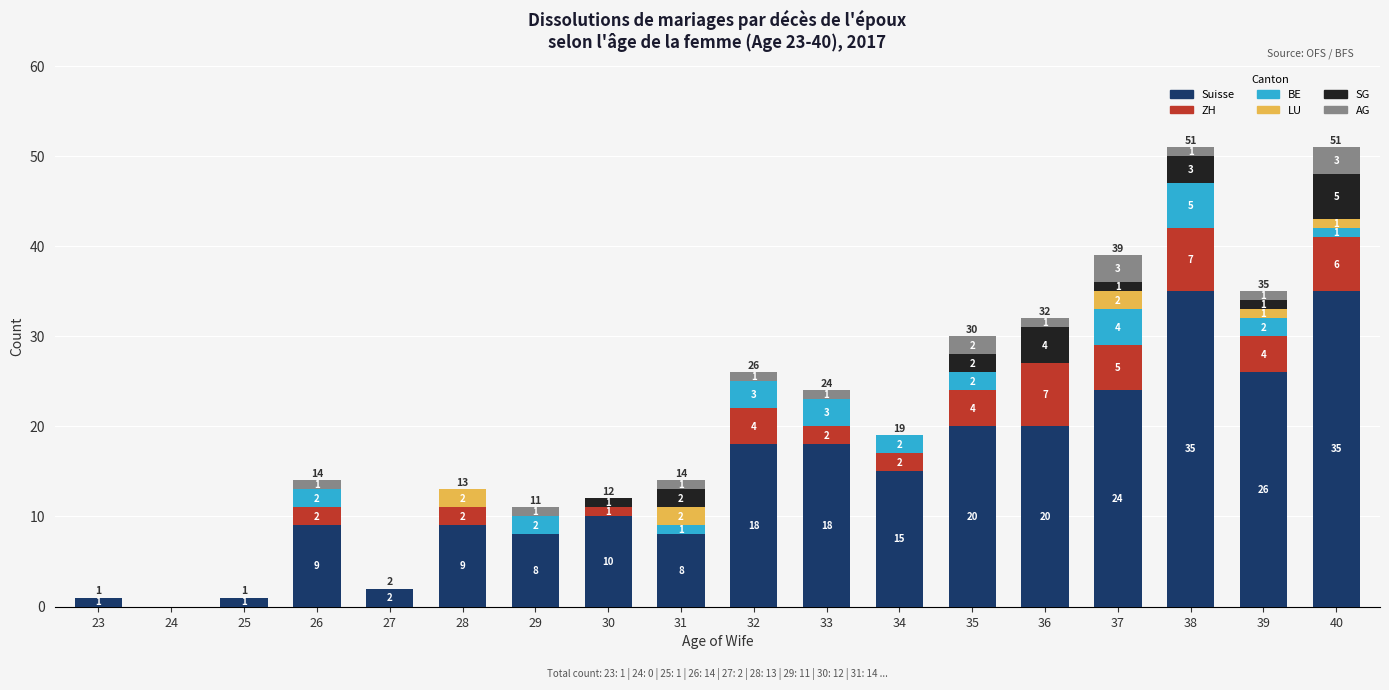

What value does the Suisse series have at 28, to the nearest 10?

10